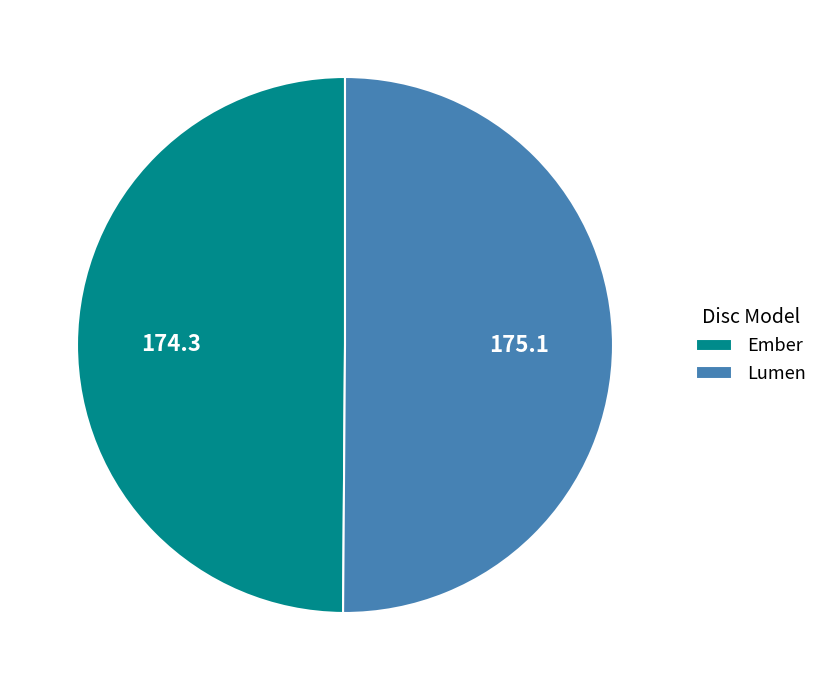

Combined, do Lumen and Ember account for over 50%?

Yes